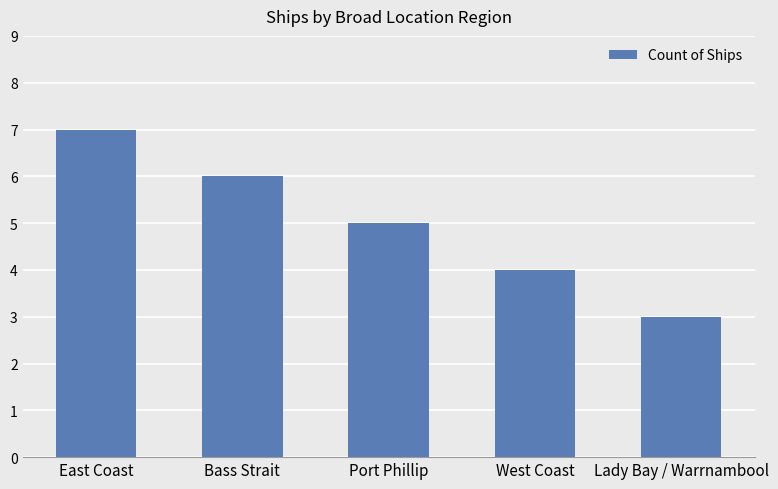

Are the bars horizontal?

No